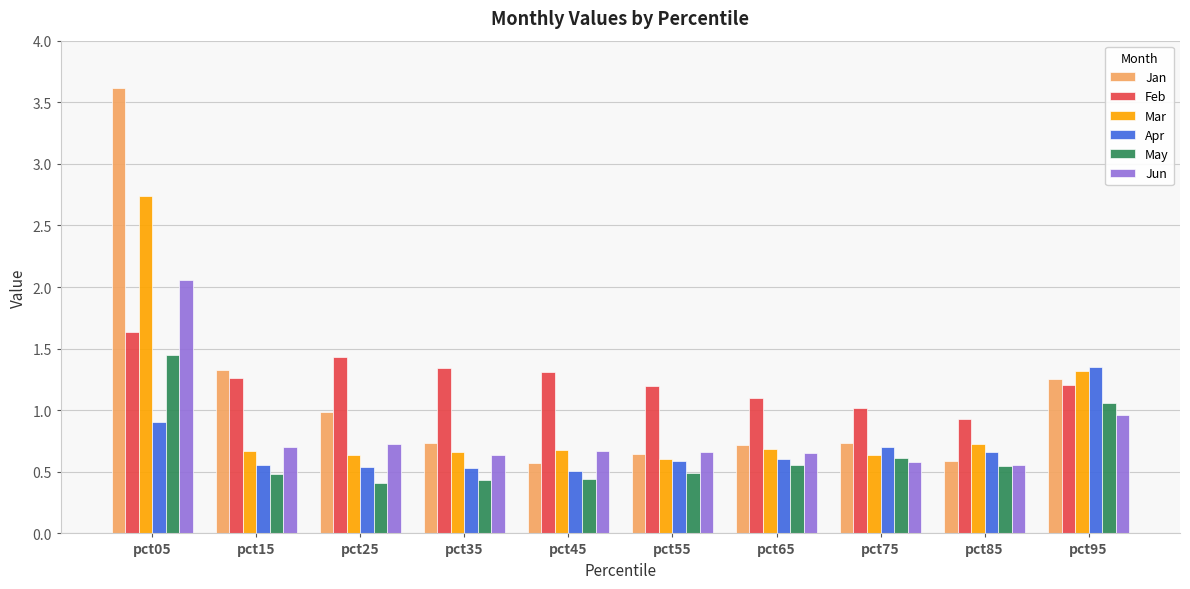

At how many categories does at least one series exceed 1?

9